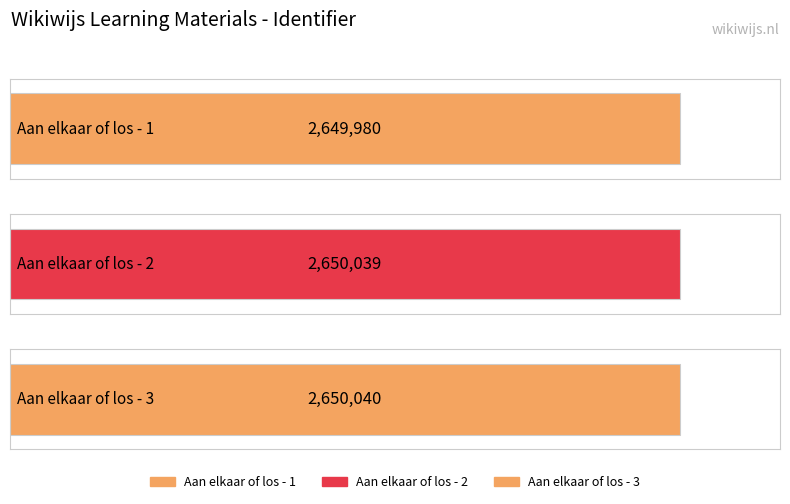

What is the sum of the values at Aan elkaar of los - 2 and Aan elkaar of los - 3?

5300079